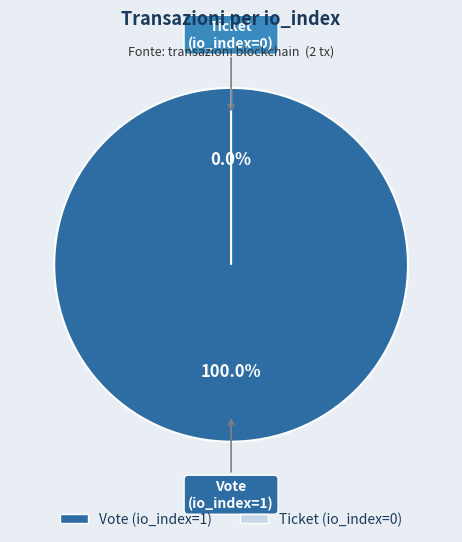

The Ticket (io_index=0) slice represents 14% of the pie. True or false?

False